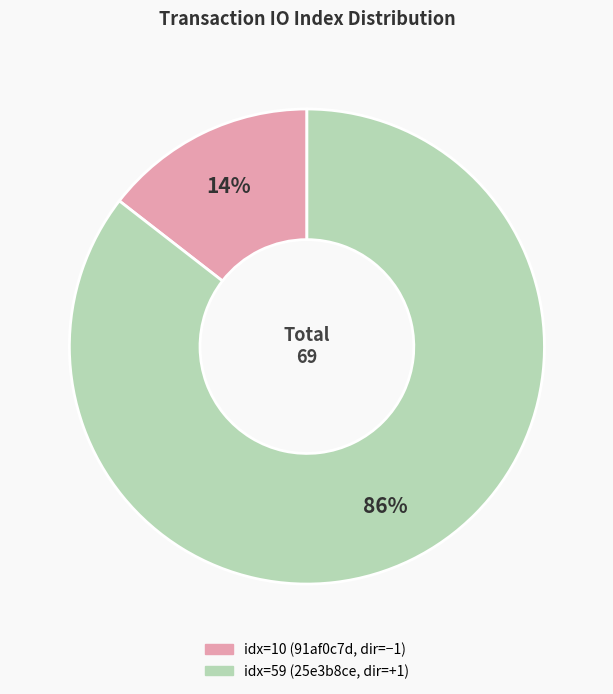

To the nearest percent, what is the average slice percentage?

50%